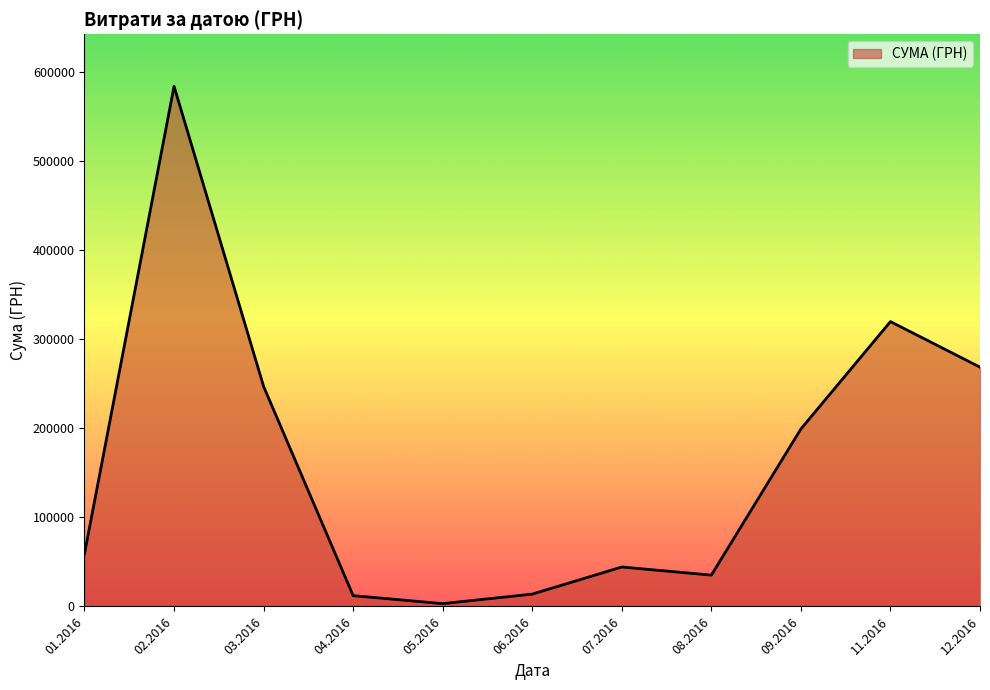

The value at 02.2016 is 583556.1. True or false?

True